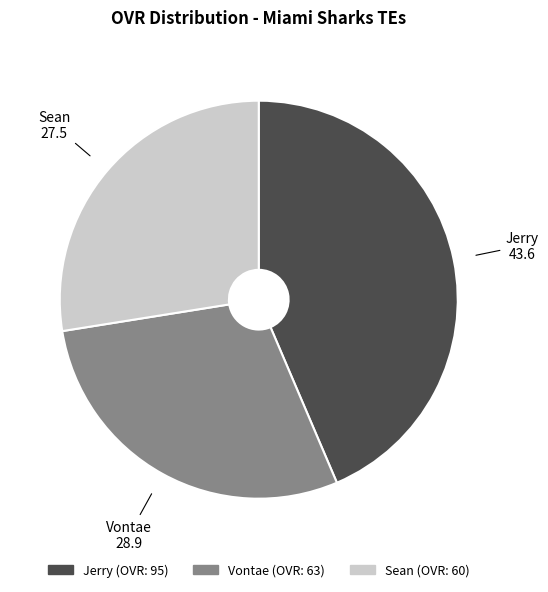

Which category has the biggest portion of the pie?

Jerry